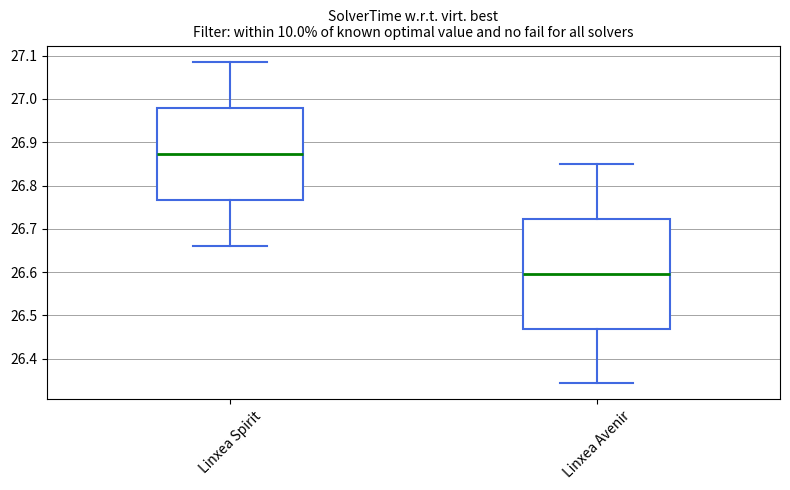

Reading left to right, transcribe this box plot: for each box, give where its median line is, the range the box spans, and where its two whiskers end, as read against the y-axis. The values are not printed on the chart, so give them approximately, as read against the axis.

Linxea Spirit: median 26.87, box 26.77 to 26.98, whiskers 26.66 to 27.09
Linxea Avenir: median 26.60, box 26.47 to 26.72, whiskers 26.34 to 26.85